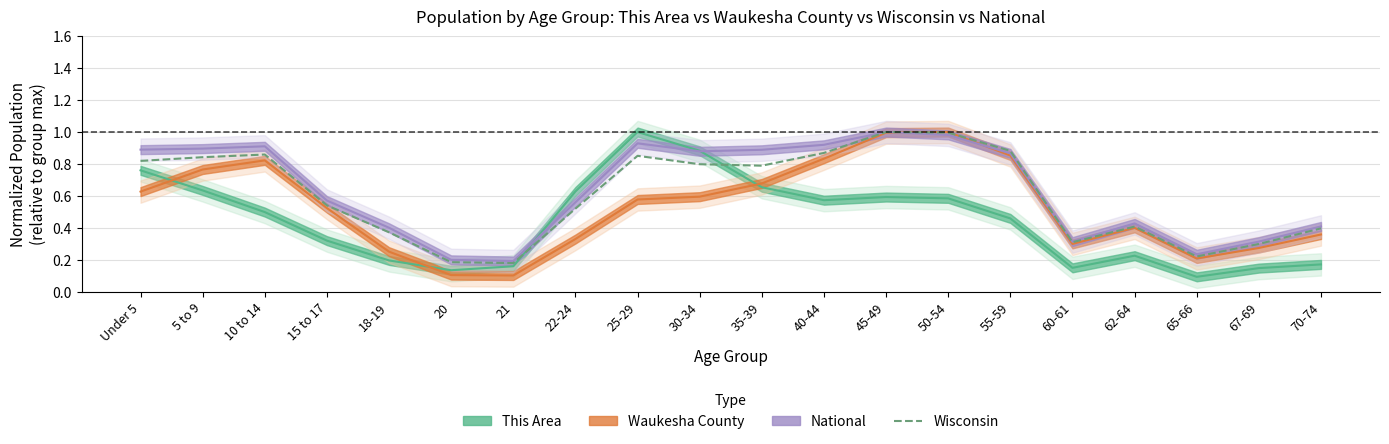

List the labels in order of value, largest first.

45-49, 50-54, 55-59, 40-44, 10 to 14, 25-29, 5 to 9, Under 5, 30-34, 35-39, 15 to 17, 22-24, 62-64, 70-74, 18-19, 60-61, 67-69, 65-66, 20, 21